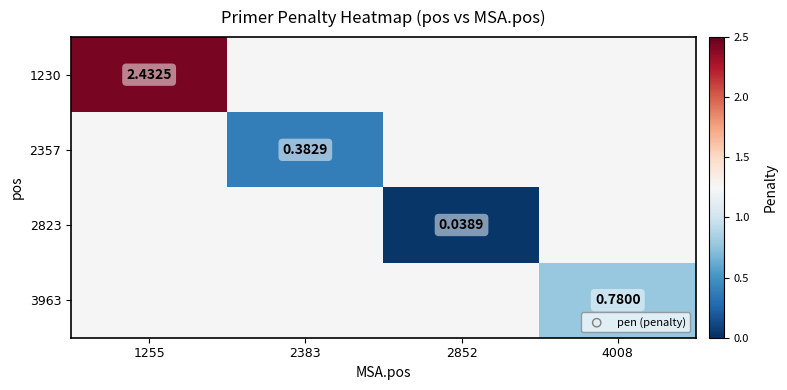

Between 2383 and 4008, which is larger?

4008